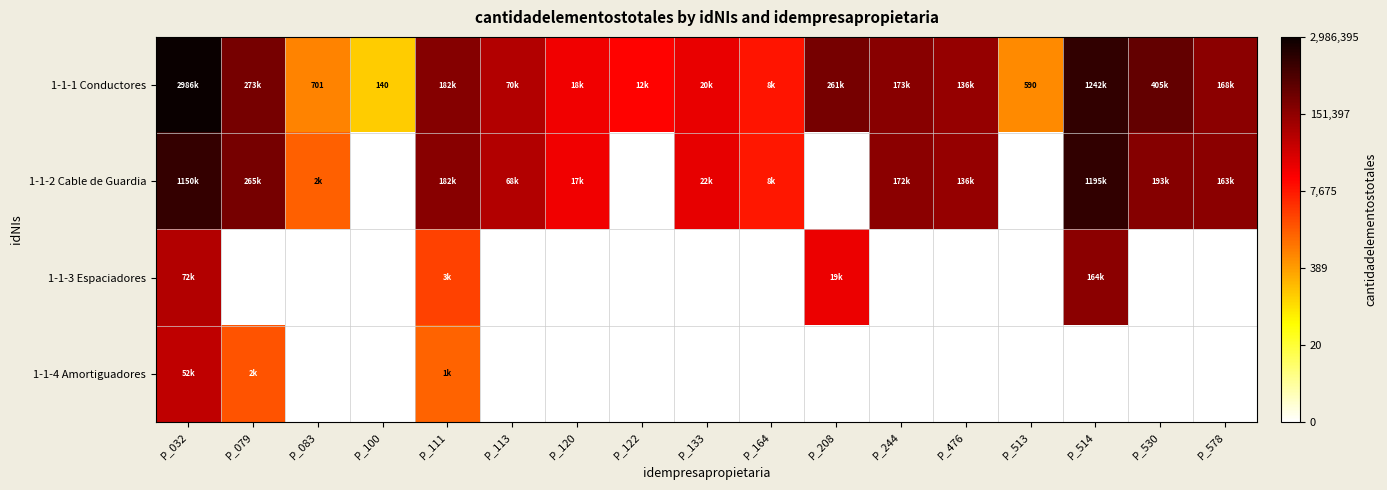

Where does the 1-1-1 Conductores series first go above 5?

P_032